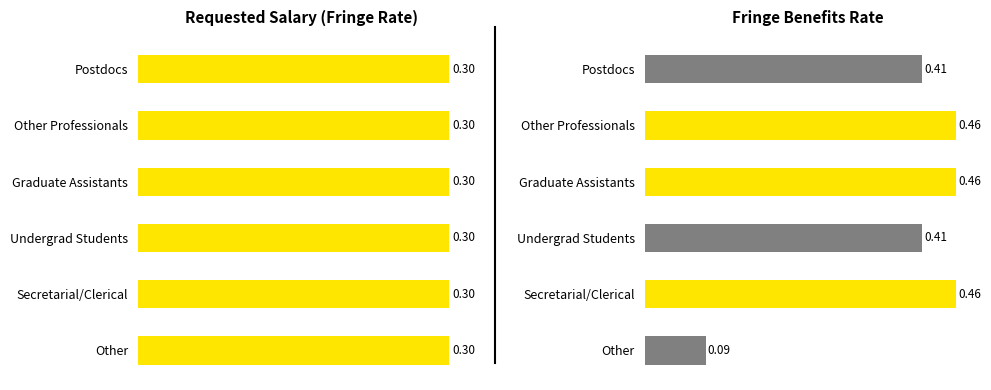

The value of Fringe Benefits at Other is 0.0. True or false?

False